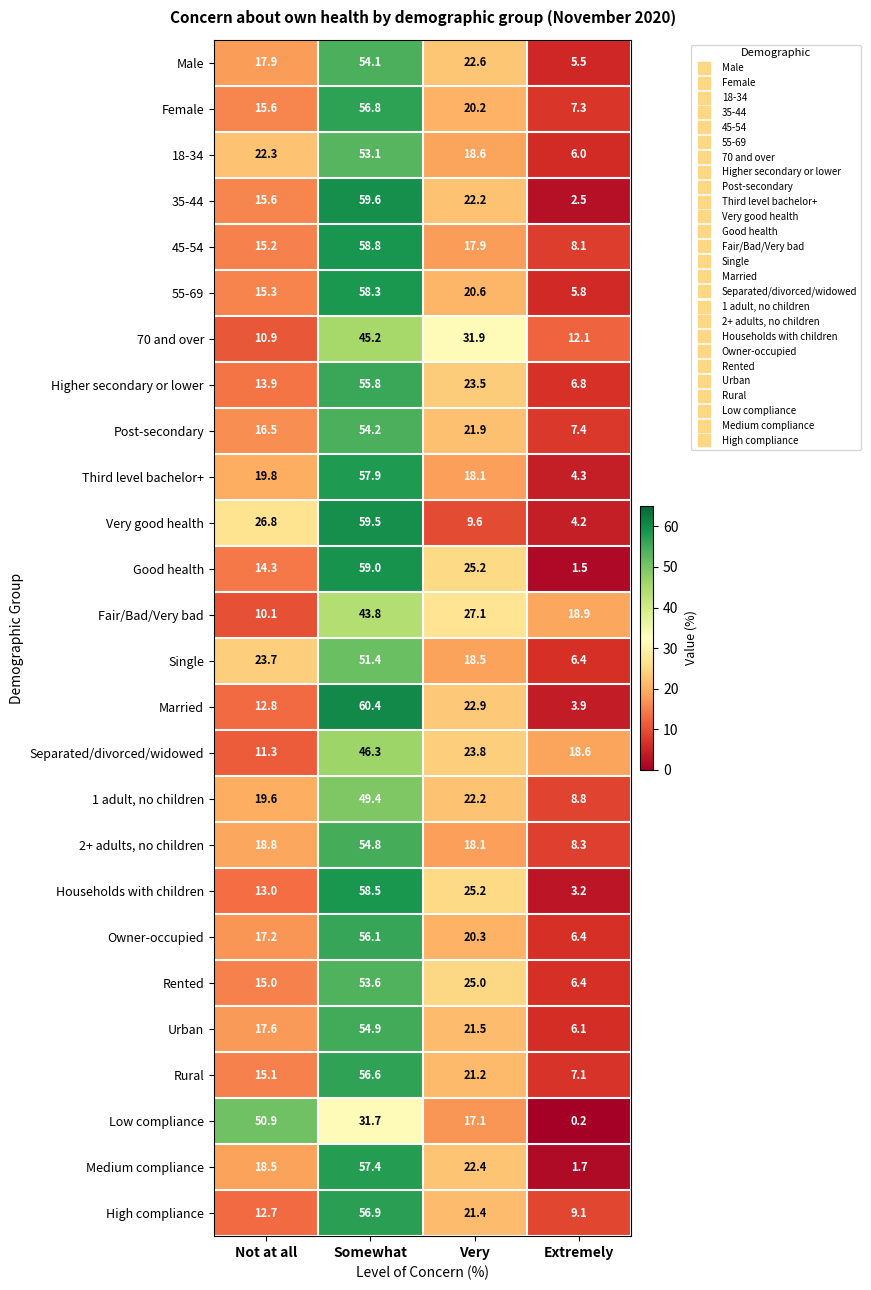

At which label does Post-secondary first exceed 21?

Somewhat